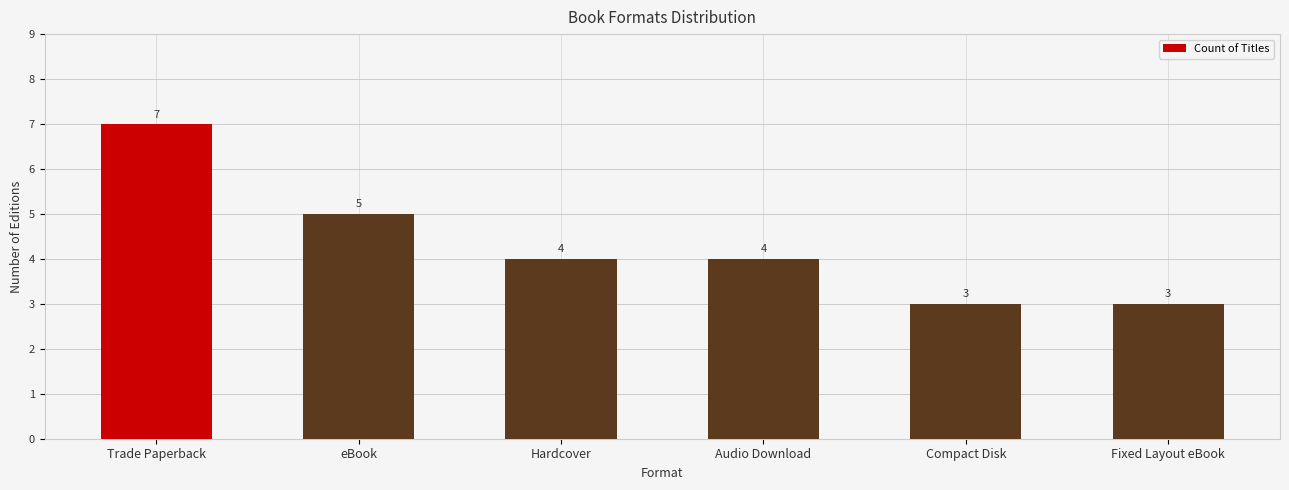

Reading left to right, what are all the values shown in this chart?

7	5	4	4	3	3